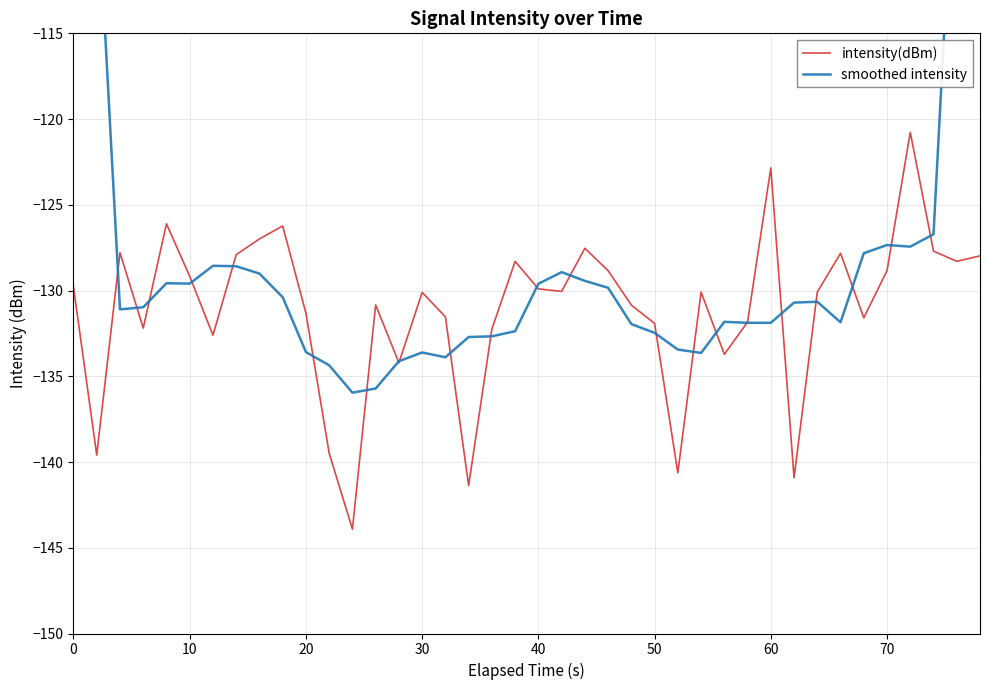

What is the sum of all intensity(dBm) values?

-5243.9